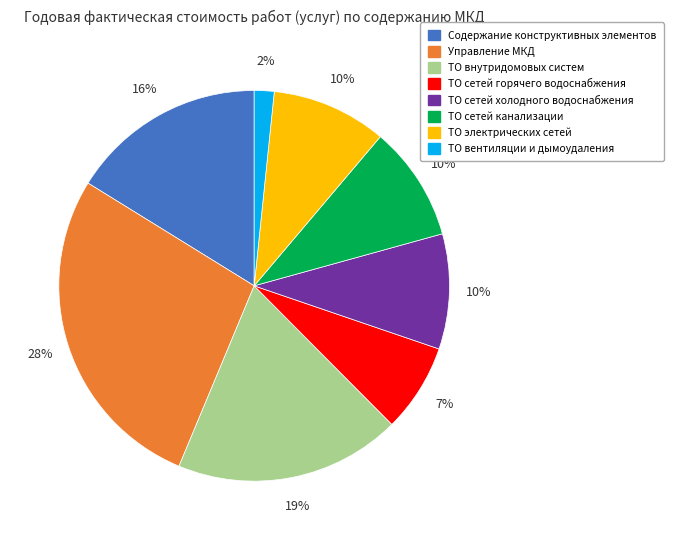

How many slices are in this pie chart?

8